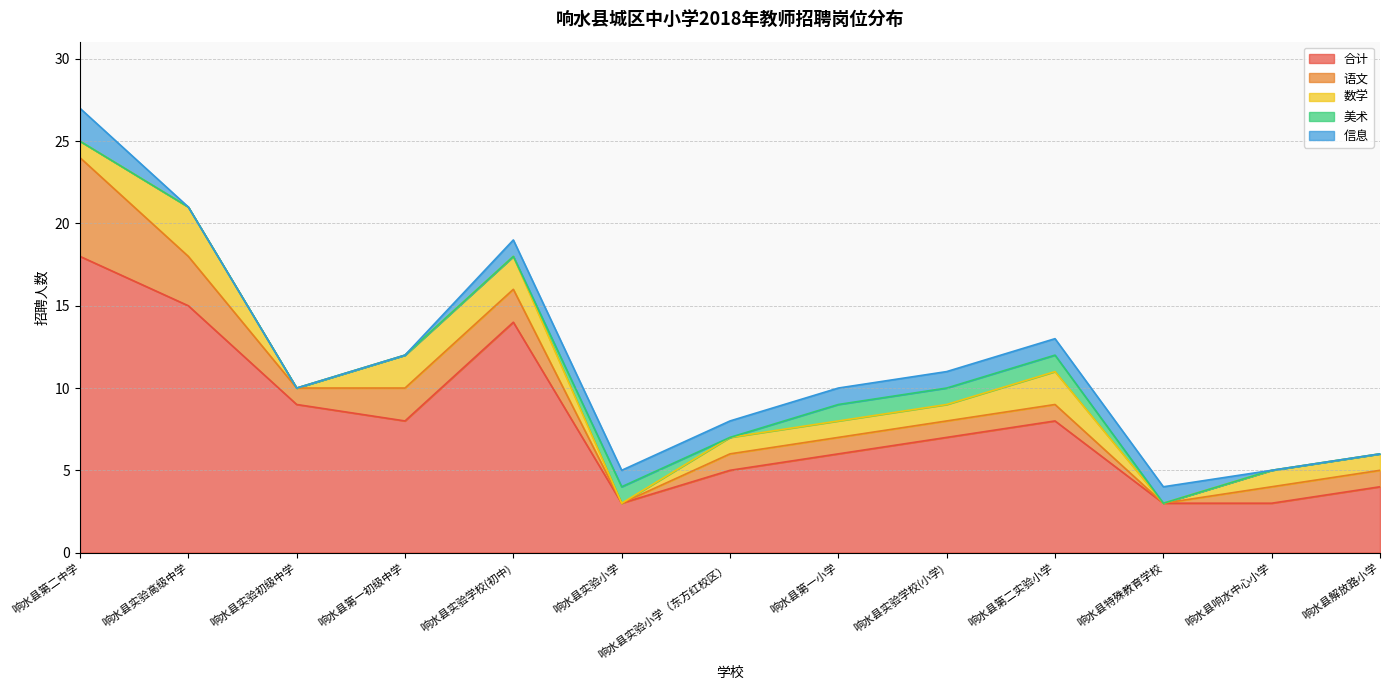

Which has a higher value, 响水县实验小学 or 响水县实验学校(初中)?

响水县实验学校(初中)